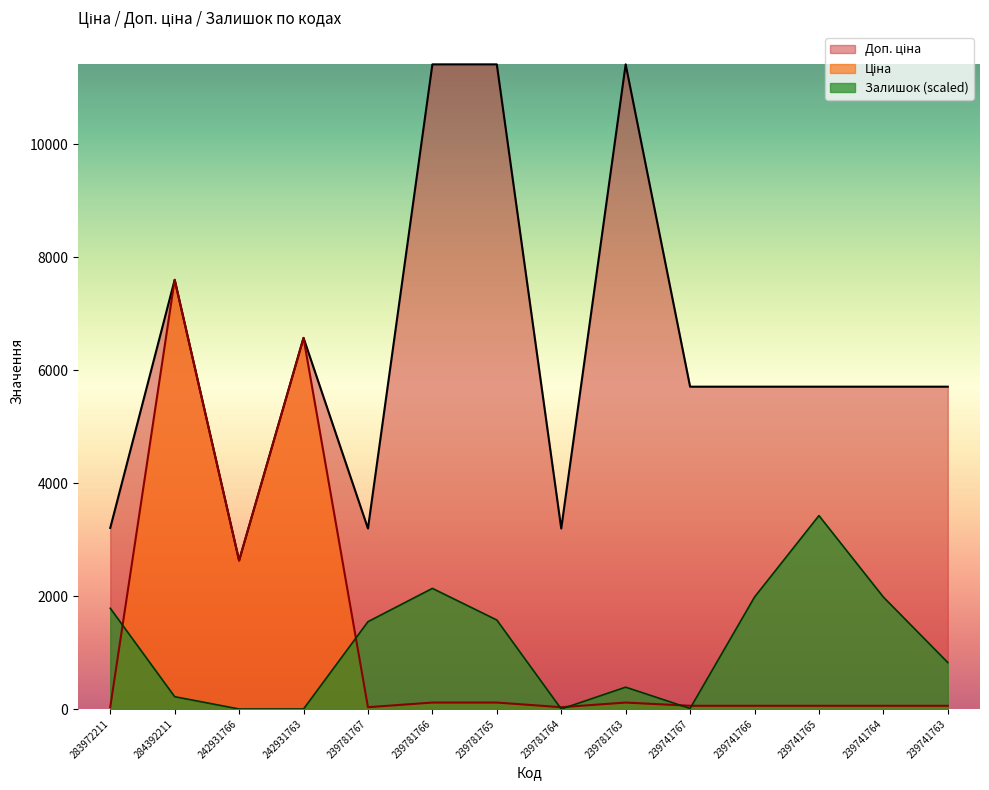

How many interior local peaks does the Залишок series have?

3